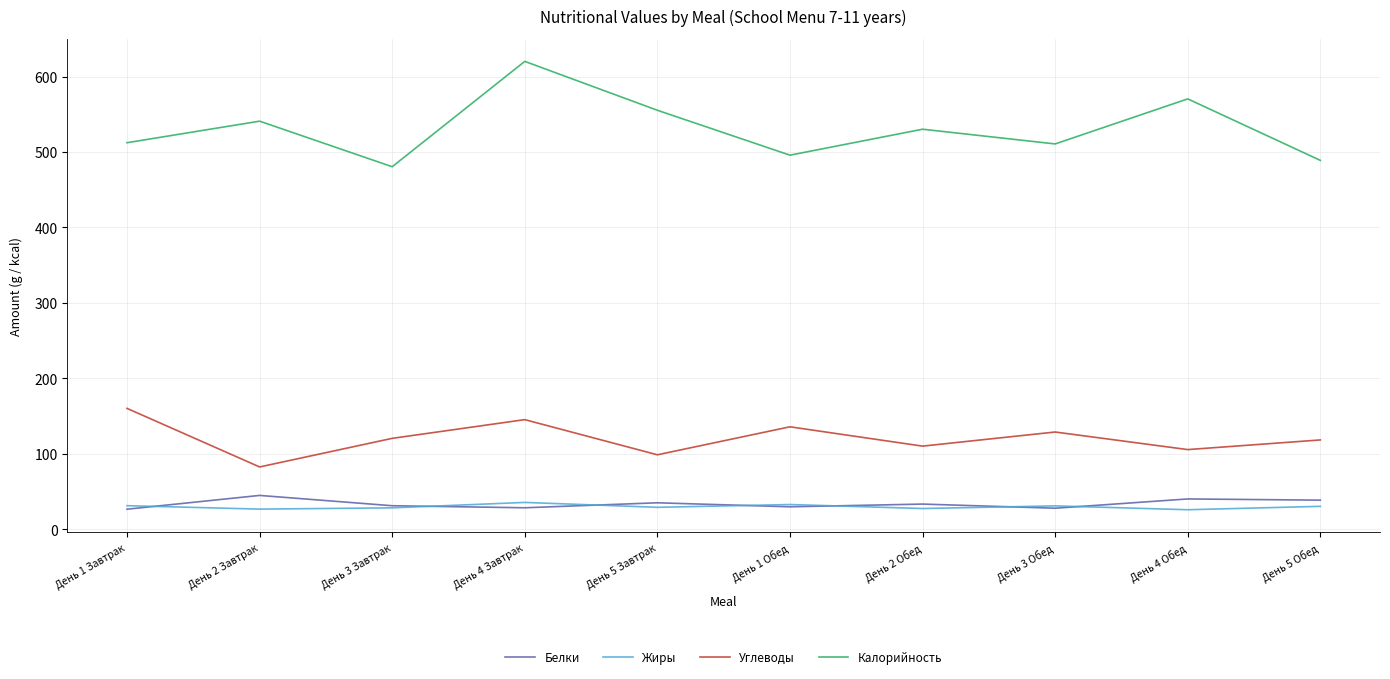

True or false: Углеводы and Калорийность cross at least once.

False